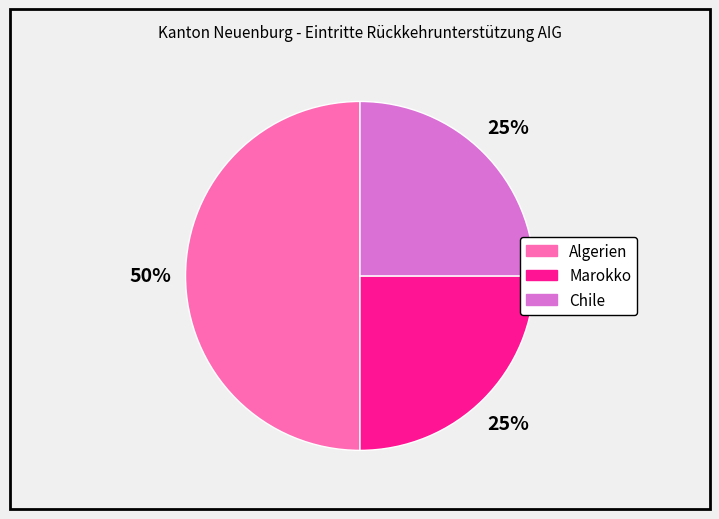

Combined, do Marokko and Algerien account for over 50%?

Yes